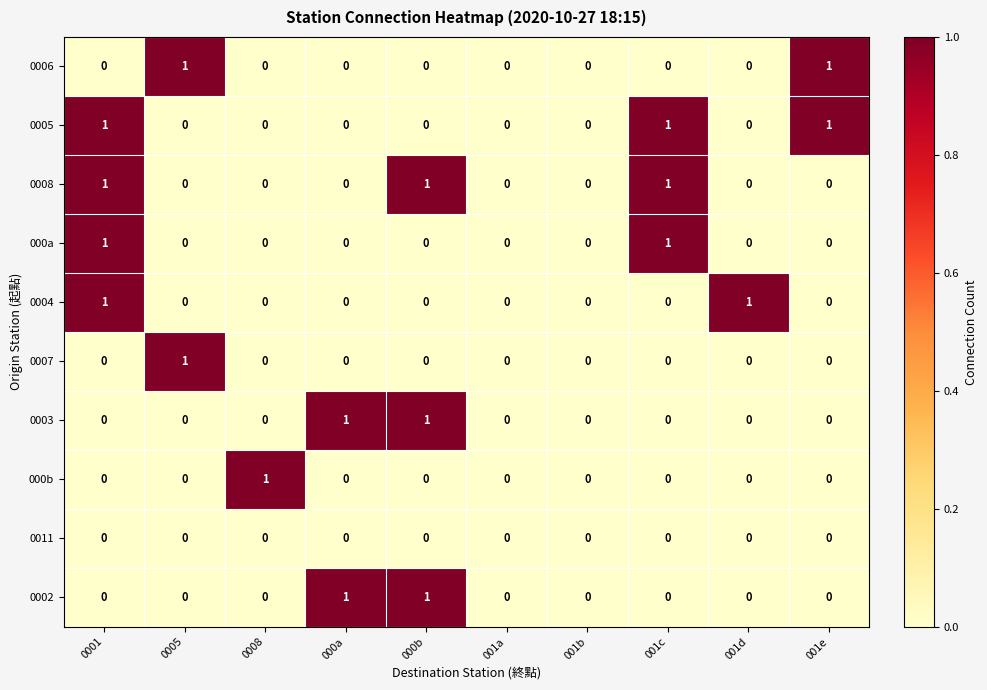

Is it true that 000b equals 0 at 001b?

True